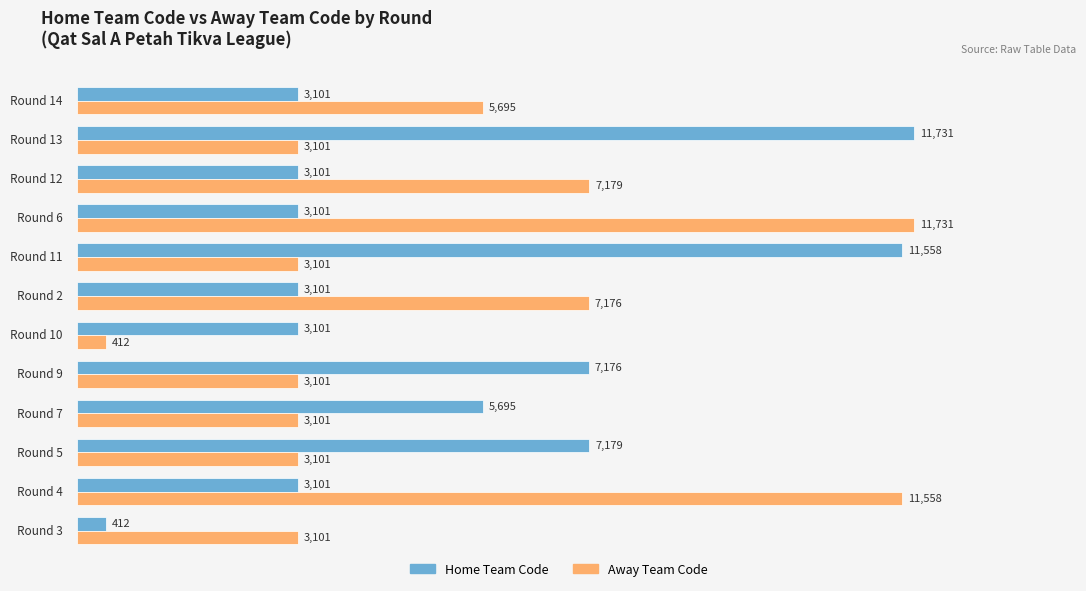

What is the highest value of the Home Team Code series?

11731